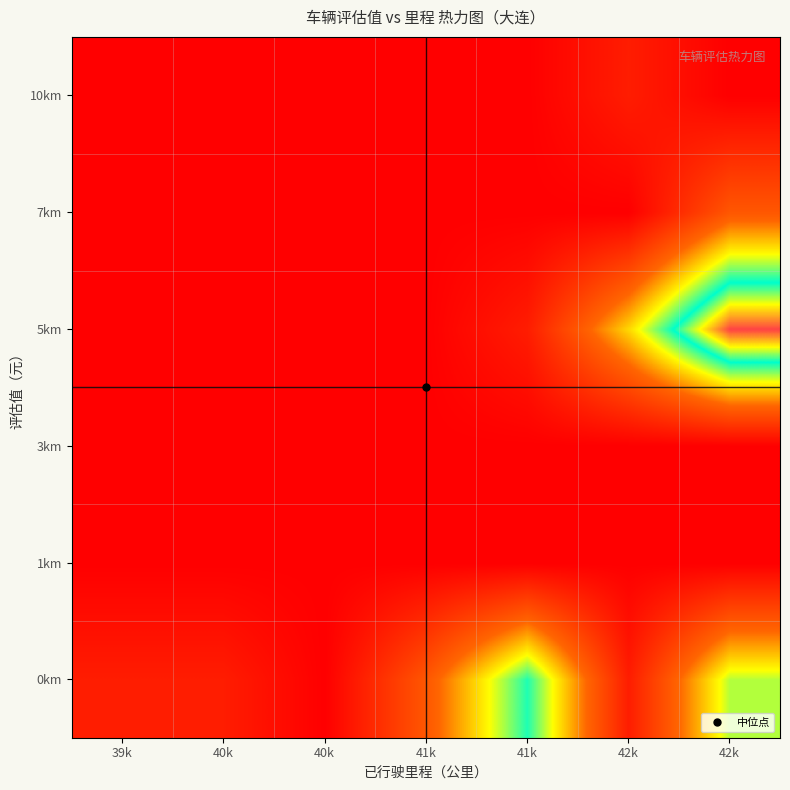

What is the spread (max minus min) of values at 41k?

0.3